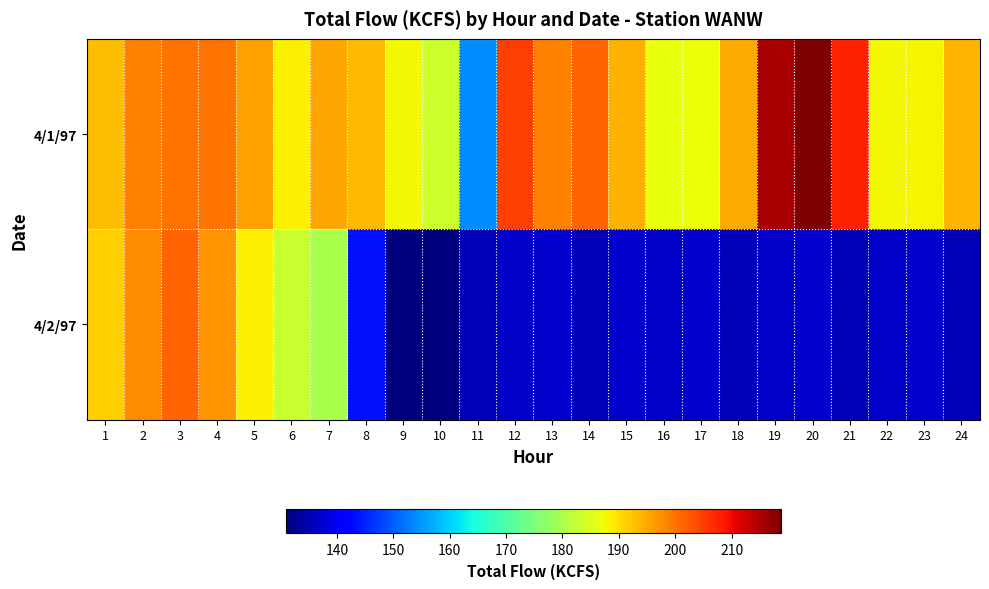

List the series in order of their overall mean, highest first.

4/1/97, 4/2/97